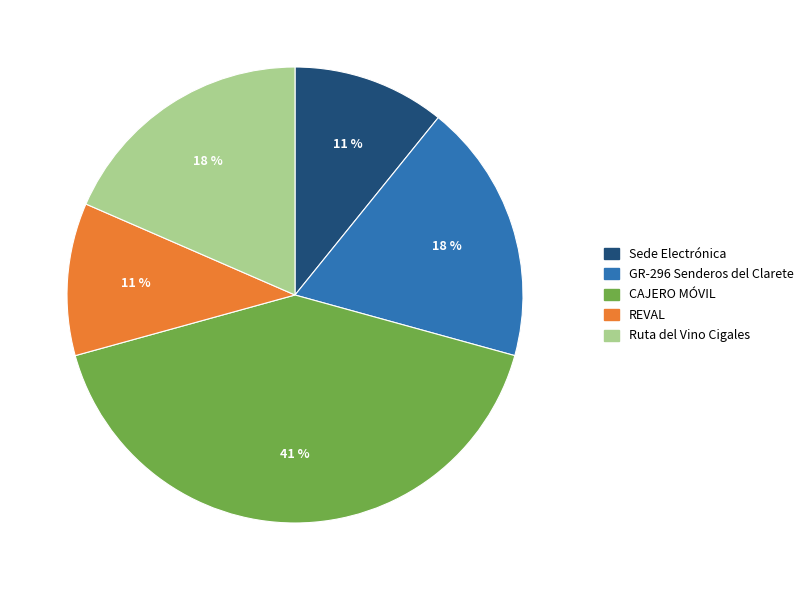

Which category has the biggest portion of the pie?

CAJERO MÓVIL